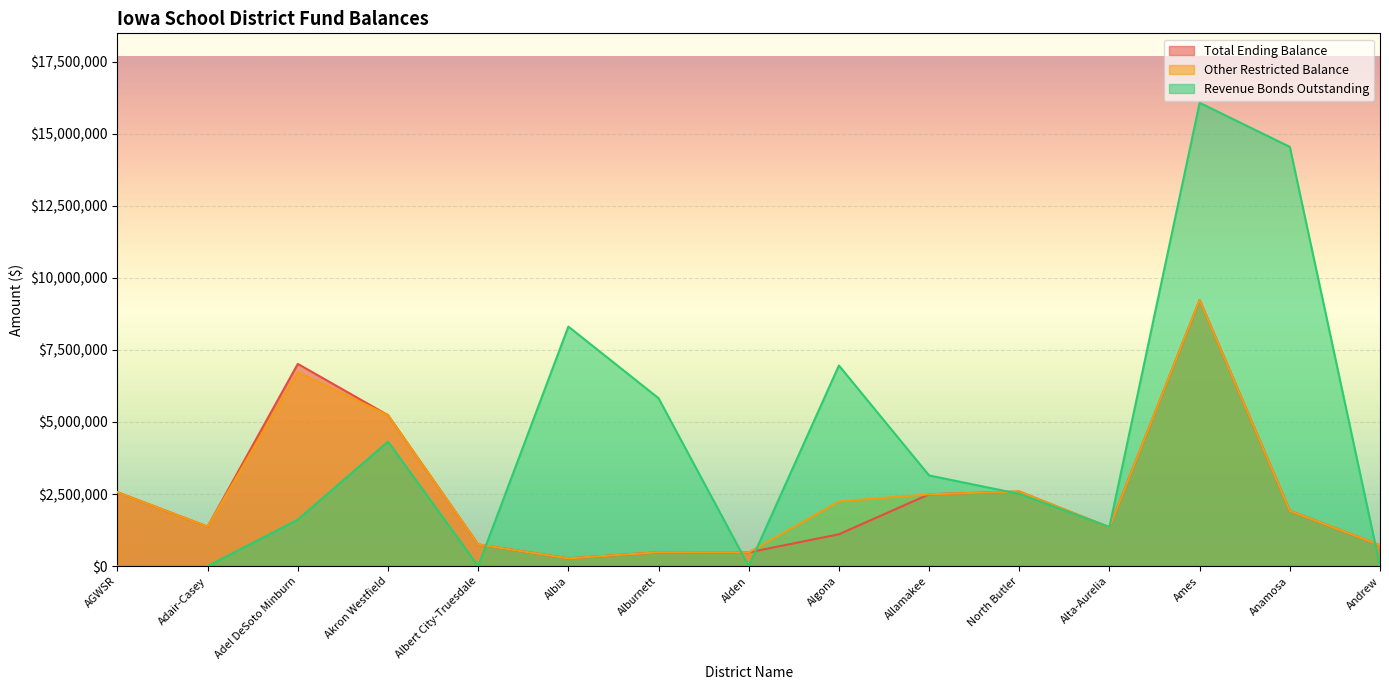

How many data points does each series have?

15